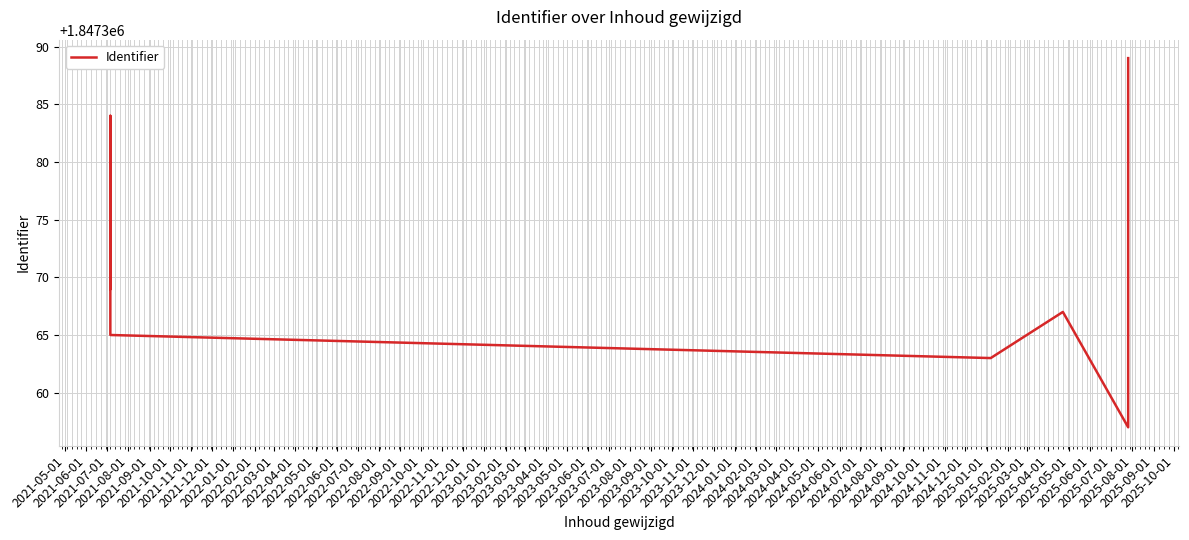

The value at 2021-11-01 is 2673326. True or false?

False